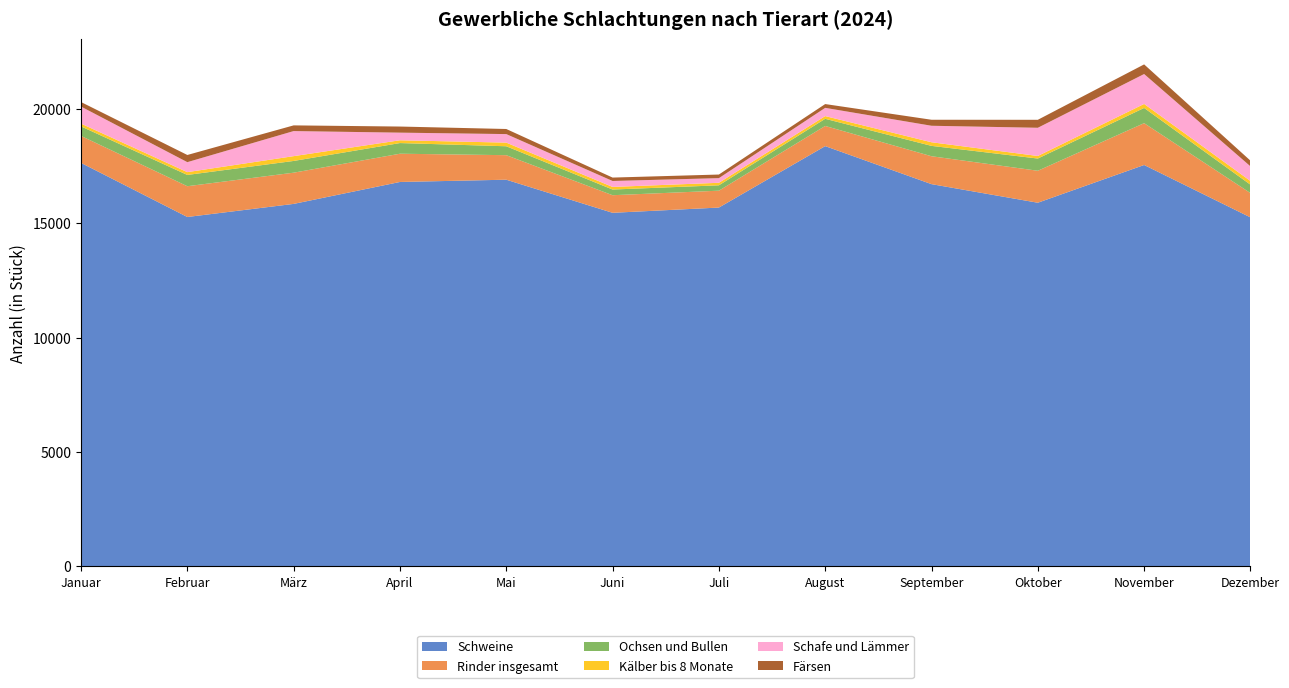

Reading left to right, what are all the values shown in this chart?

Schweine: 17635	15270	15842	16801	16900	15453	15682	18368	16706	15893	17543	15253
Rinder insgesamt: 1179	1345	1365	1235	1072	769	738	882	1220	1398	1829	1063
Ochsen und Bullen: 416	493	513	466	390	248	235	312	453	534	665	366
Kälber bis 8 Monate: 122	123	210	122	159	114	110	119	158	112	175	161
Schafe und Lämmer: 745	436	1096	333	373	260	203	360	721	1233	1308	642
Färsen: 198	314	249	267	223	149	158	166	263	349	421	248